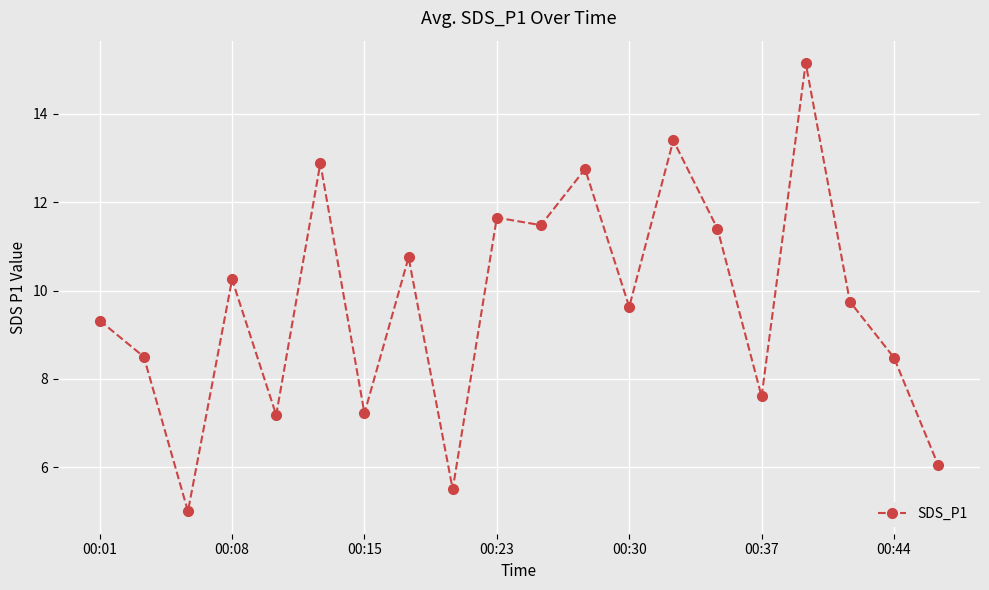

How many categories are shown in the chart?

20